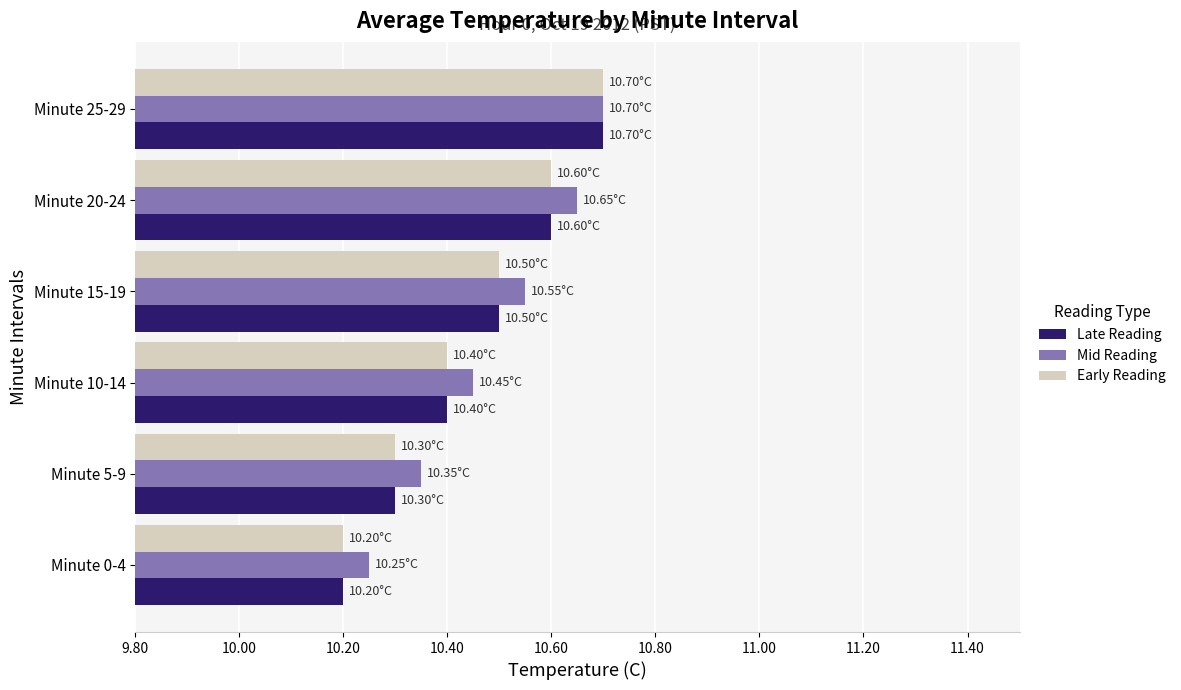

What is the sum of the Early Reading values at Minute 10-14 and Minute 5-9?

20.7